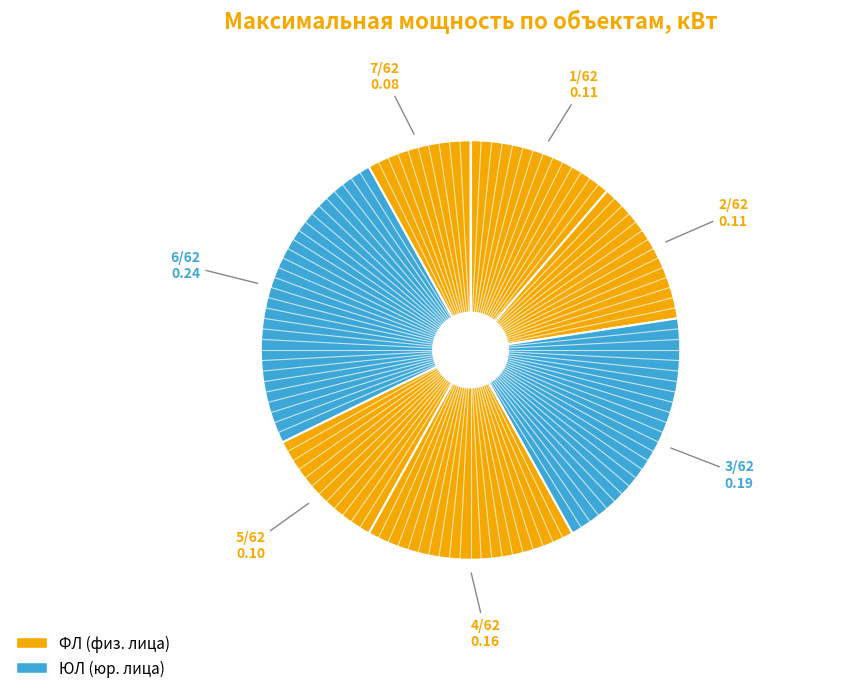

Count the number of slices in the pie.

7